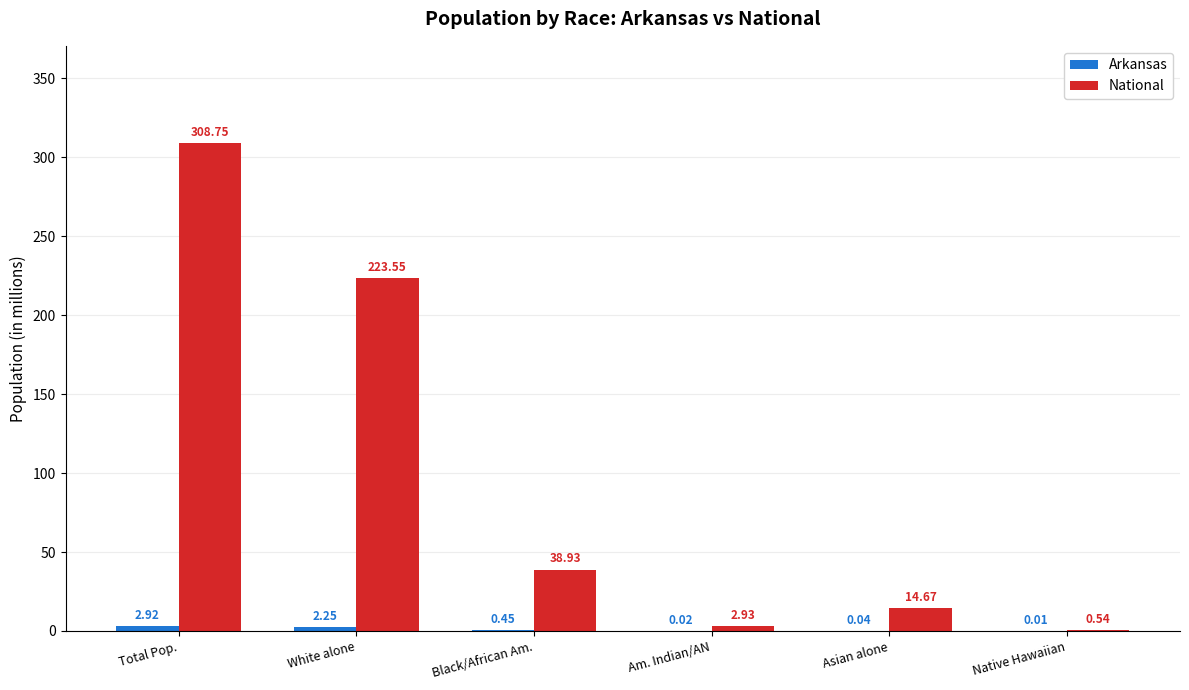

Does the chart contain stacked bars?

No